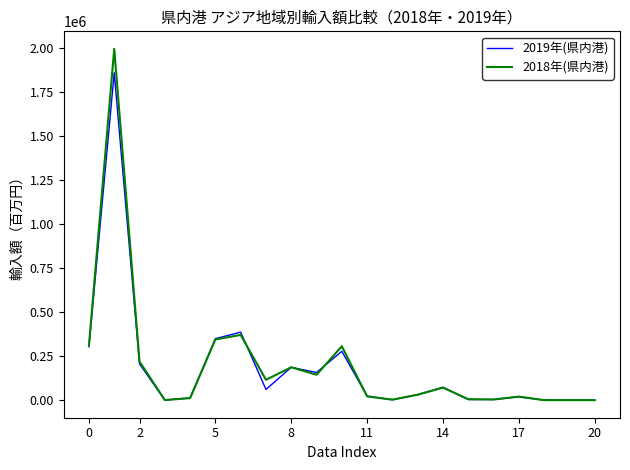

What is the highest value of the 2018年(県内港) series?

1997363.0